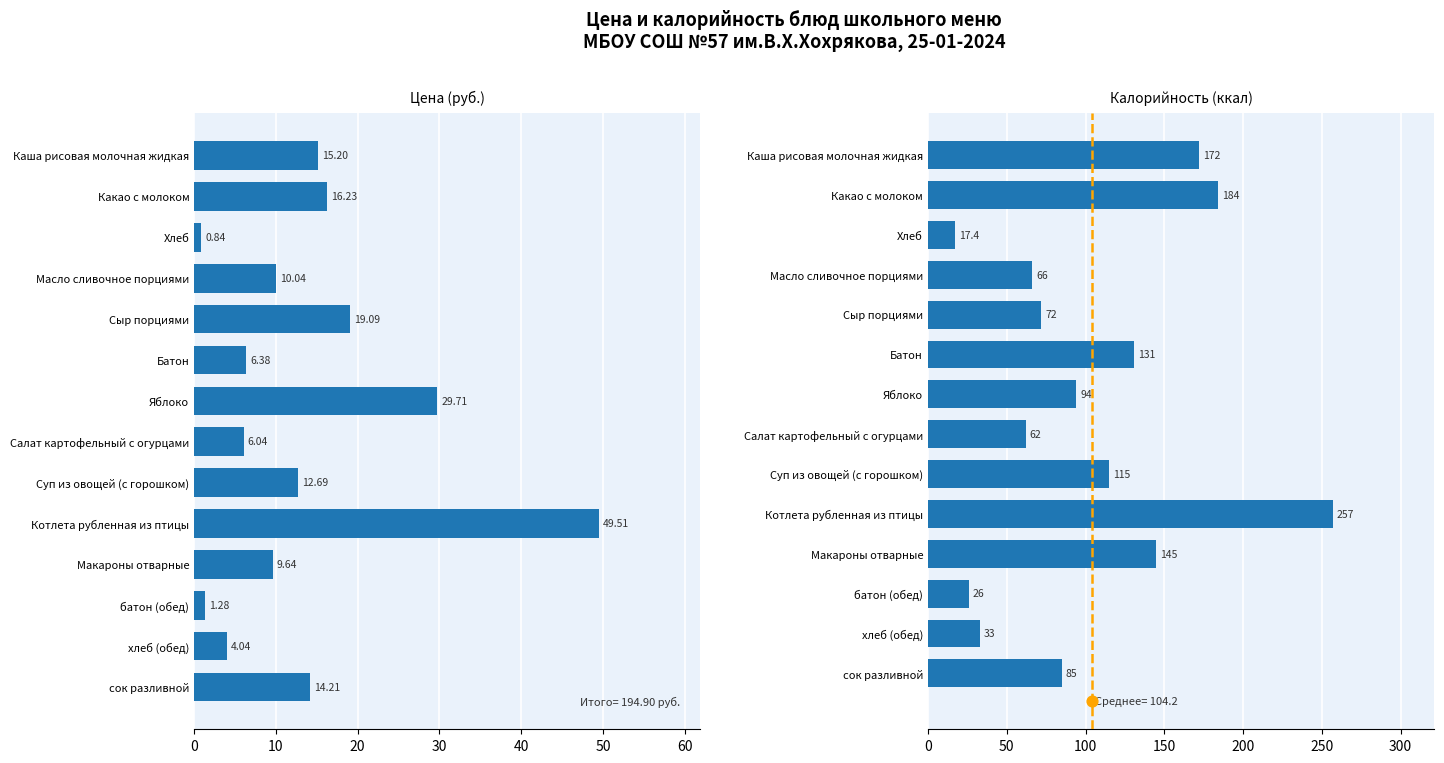

At which category is the sum across all series the highest?

Котлета рубленная из птицы